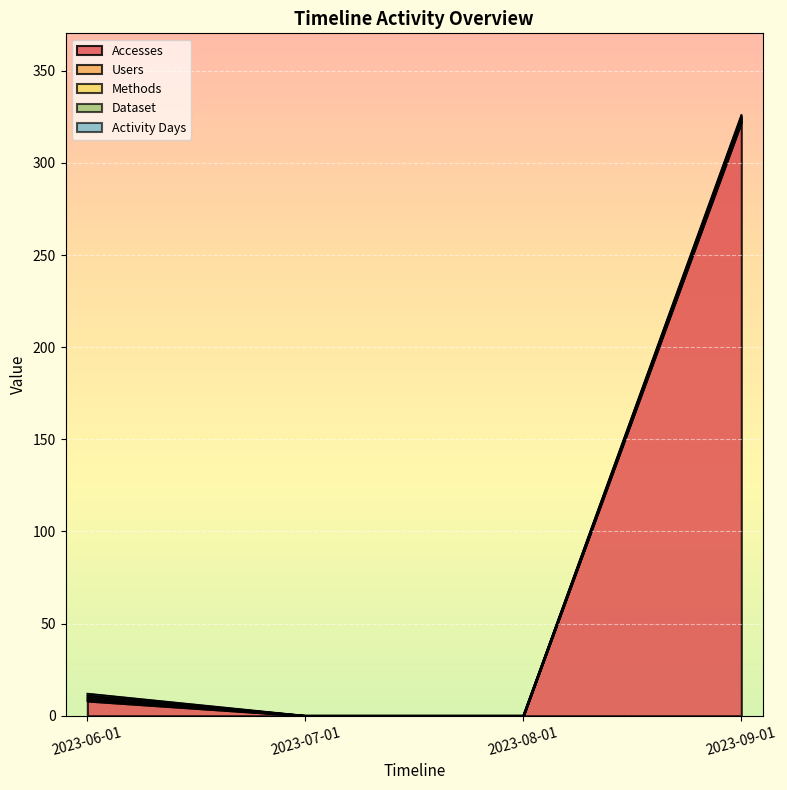

True or false: Dataset and Activity Days intersect in this chart.

False